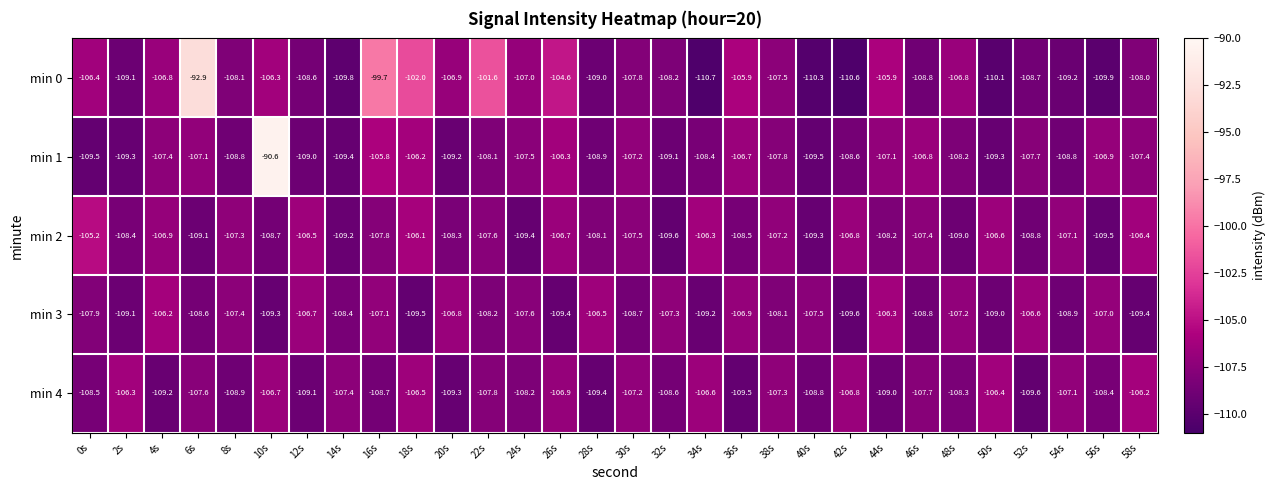

Which series has the widest spread of values?

min 1